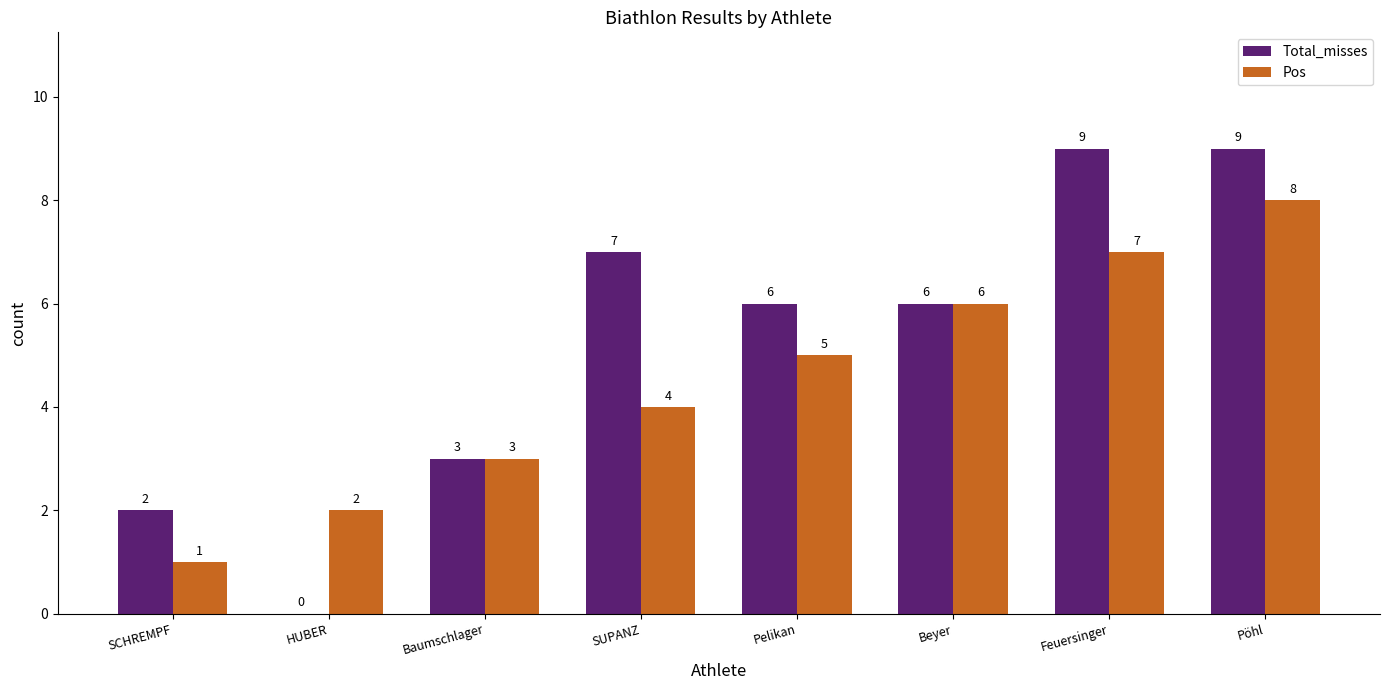

True or false: Pos has a value of 9 at Pelikan.

False